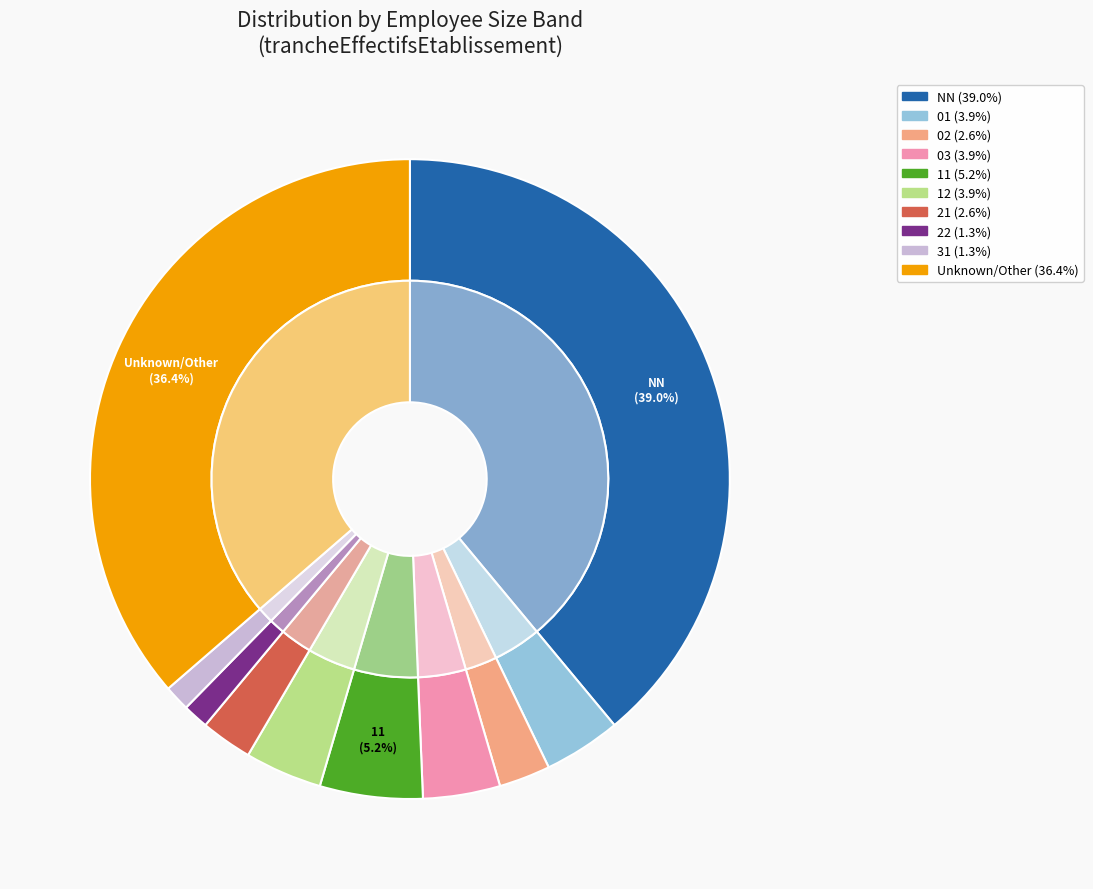

Does any single category account for the majority?

No